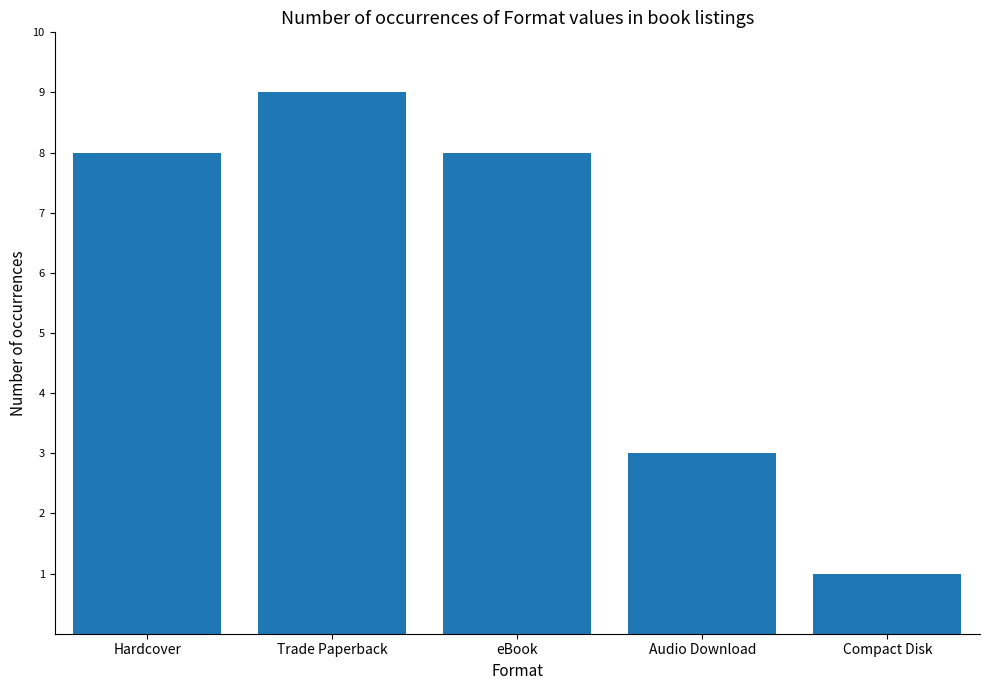

How many data points are less than 8?

2